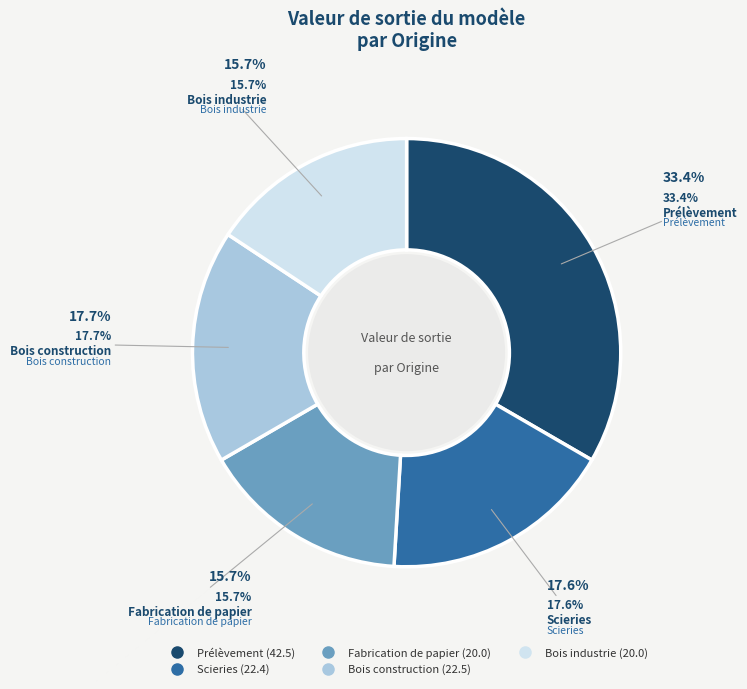

Is the sum of Fabrication de papier and Prélèvement greater than half?

No